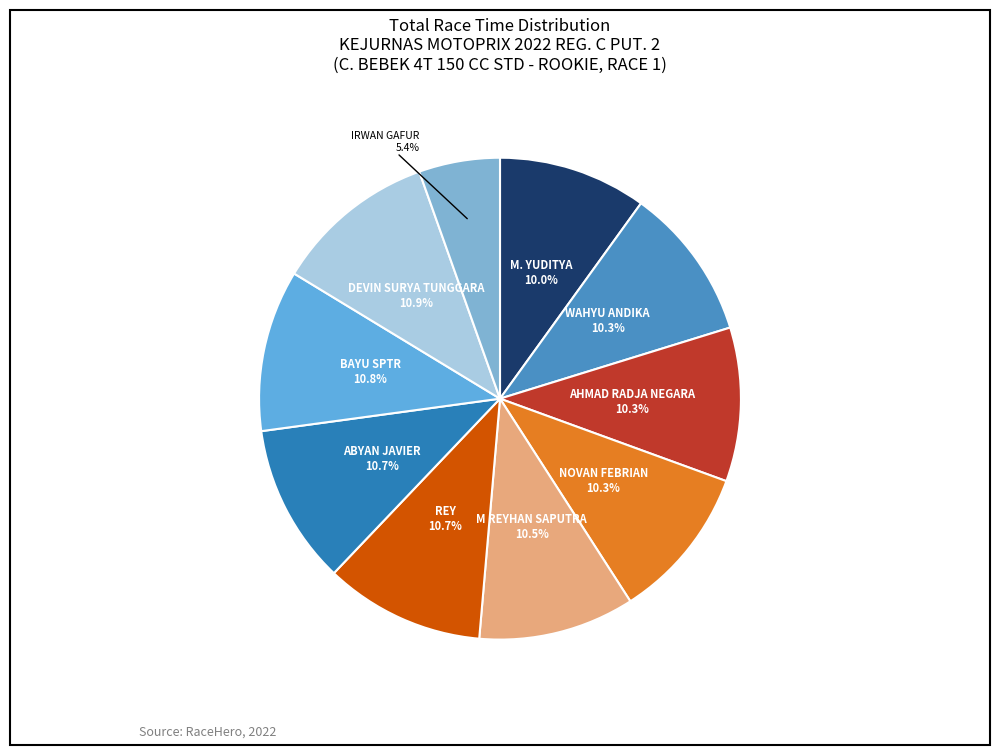

Count the number of slices in the pie.

10